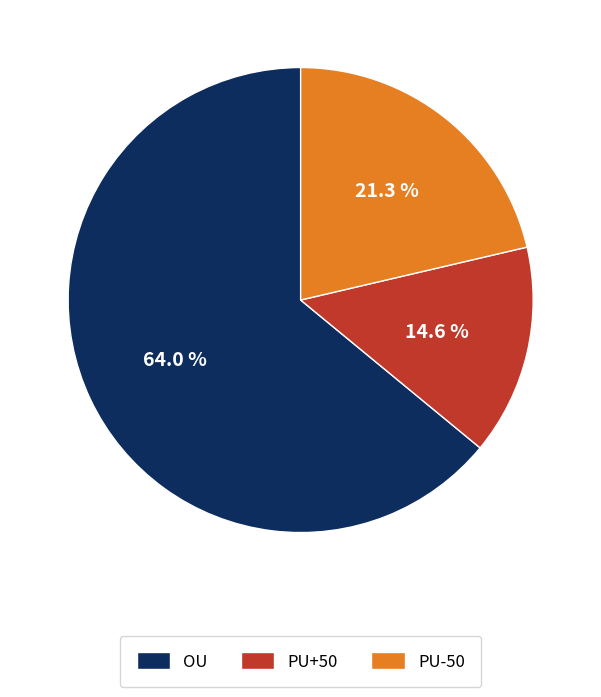

Is OU the majority of the pie?

Yes